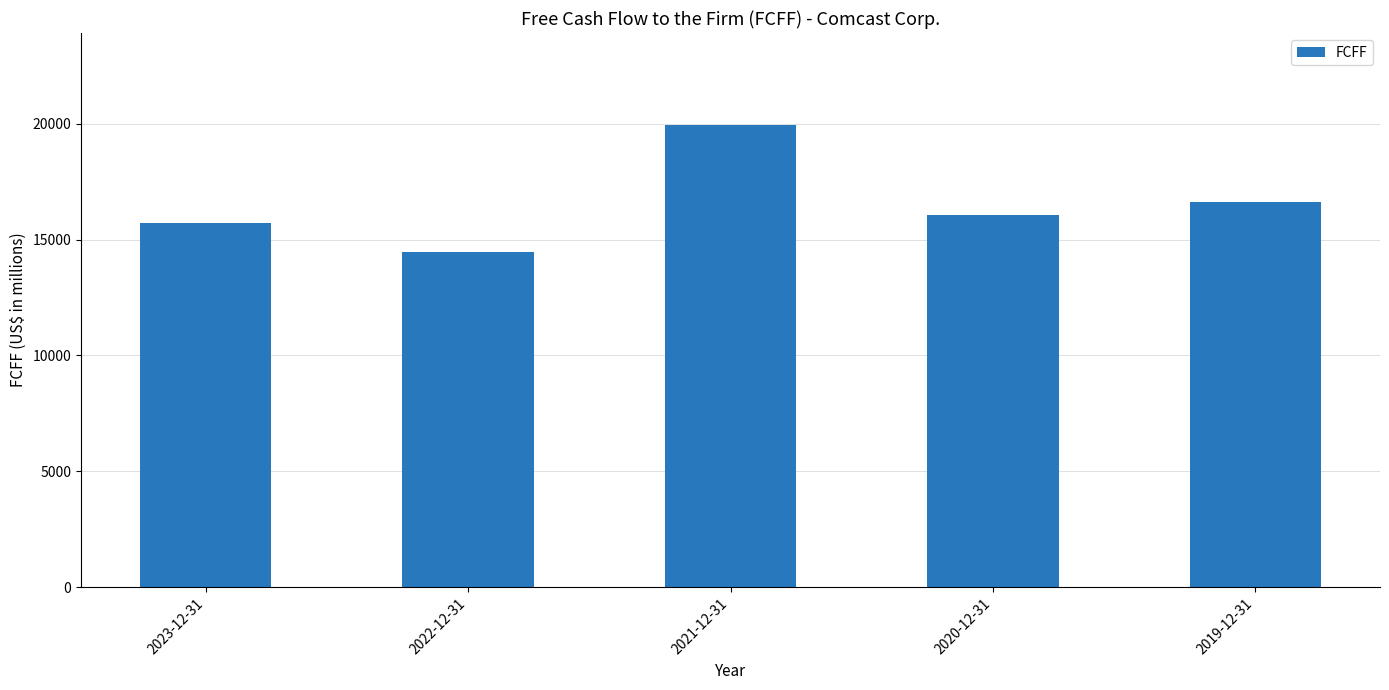

What is the label of the 2nd bar from the left?

2022-12-31